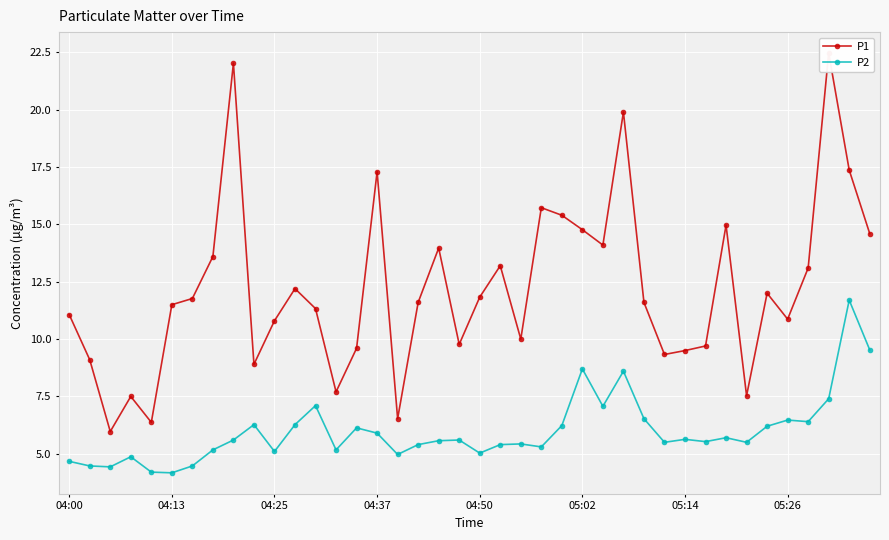

True or false: P1 has more than 0 points higher than both neighbors.

True